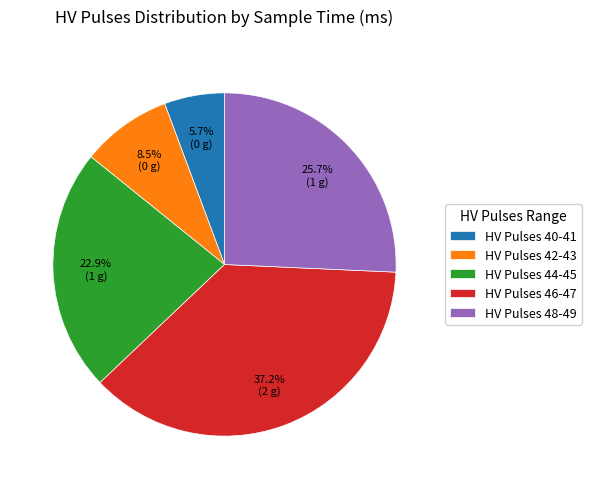

Is there a majority slice in this chart?

No